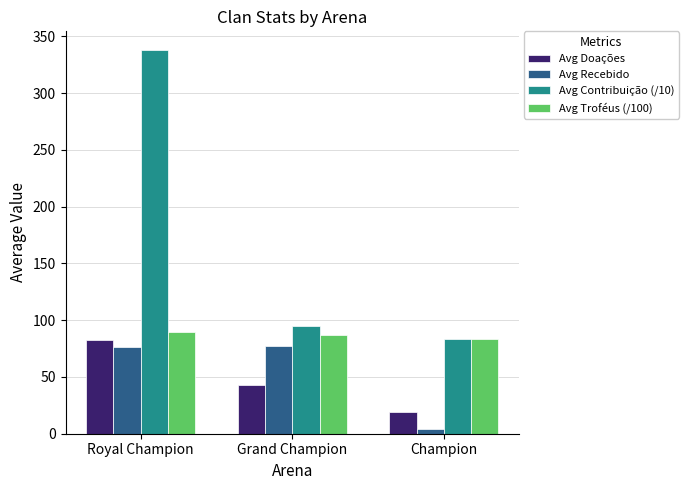

What is the approximate value of Avg Contribuição (/10) at Grand Champion?

94.9